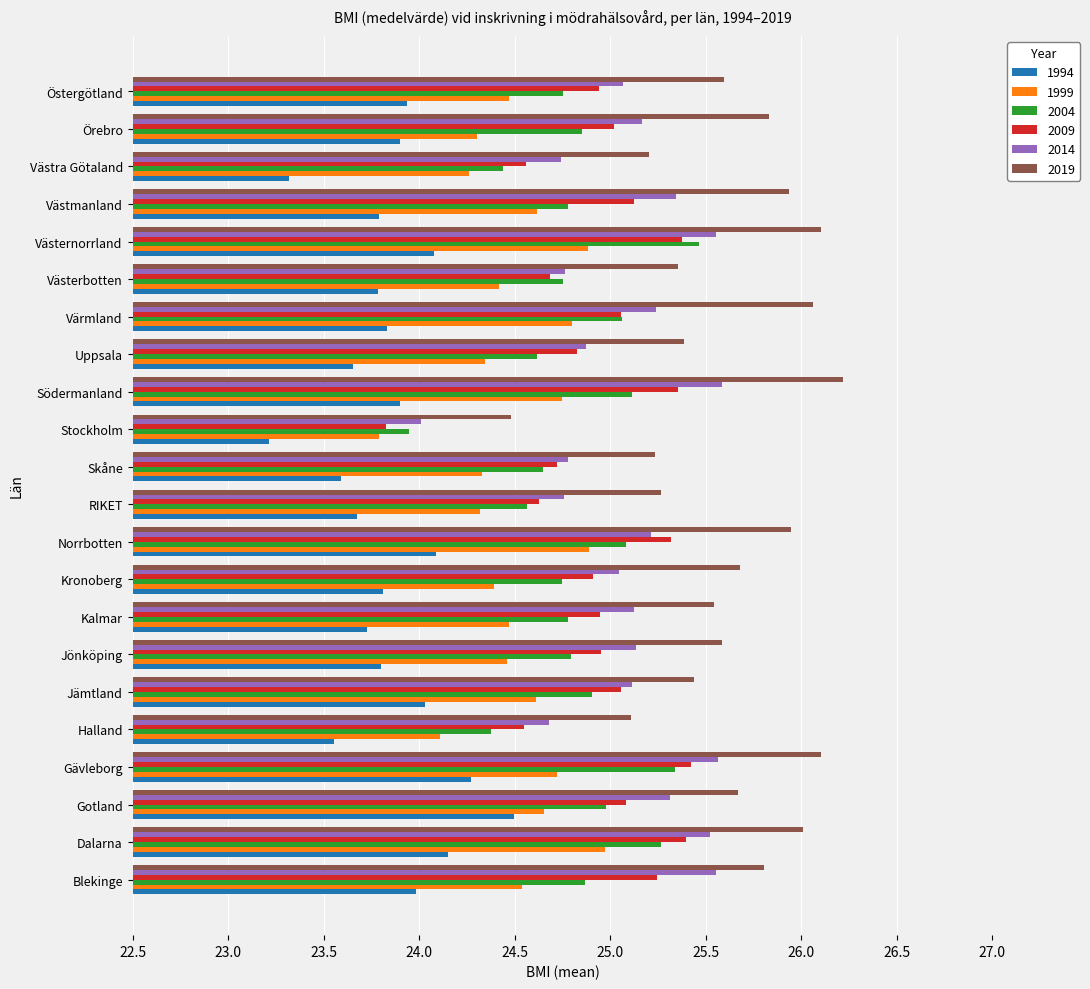

Which series has the largest total across all categories?

2019